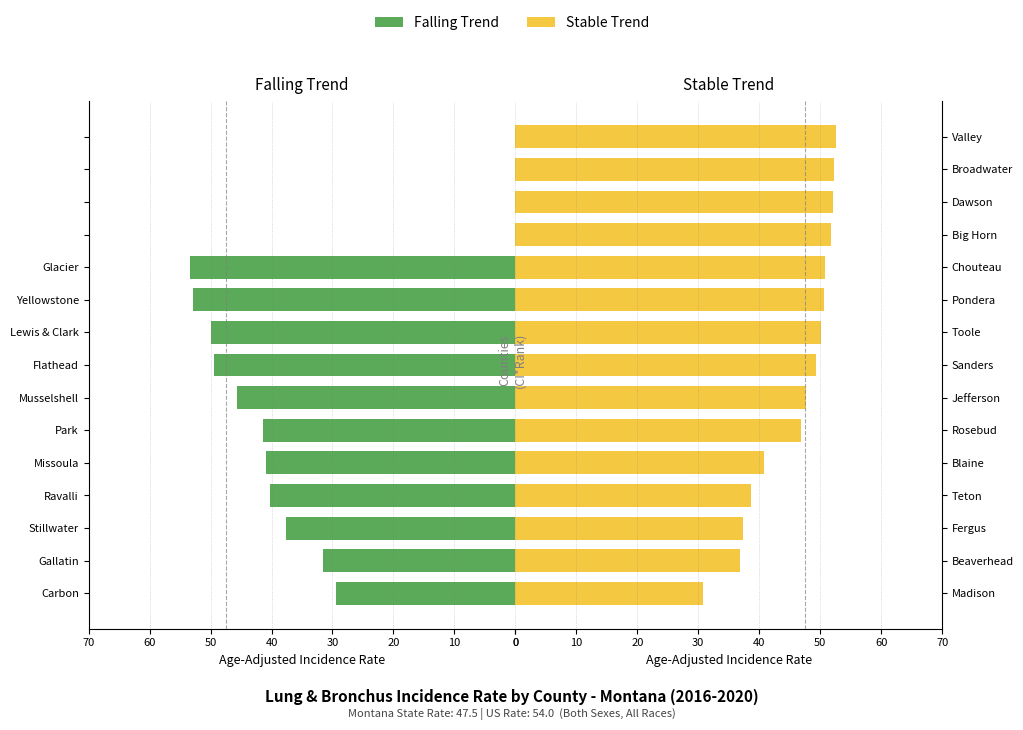

Rank the series at 10 from highest to lowest value.

Stable Trend, Falling Trend